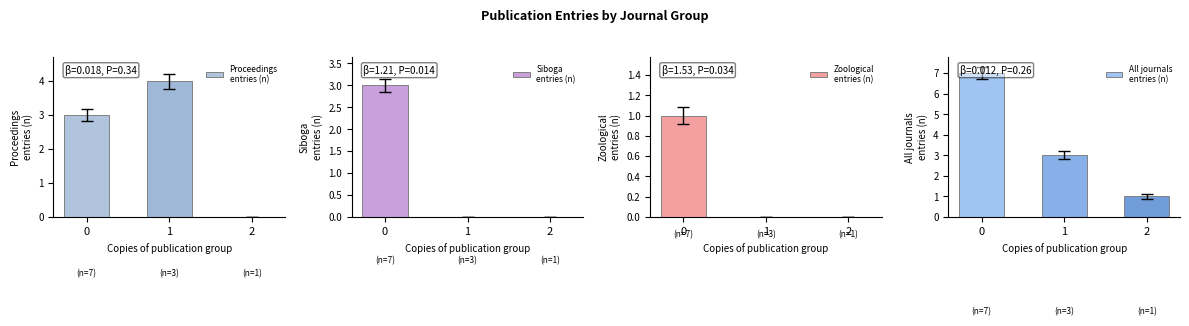

Count the Proceedings
entries (n) values in the range 0 to 4.

3